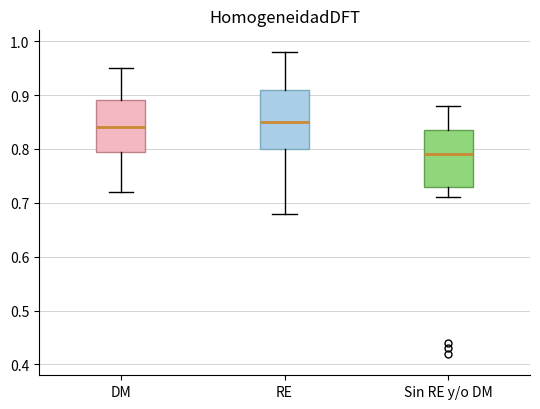

Which box's median line is the lowest?

Sin RE y/o DM